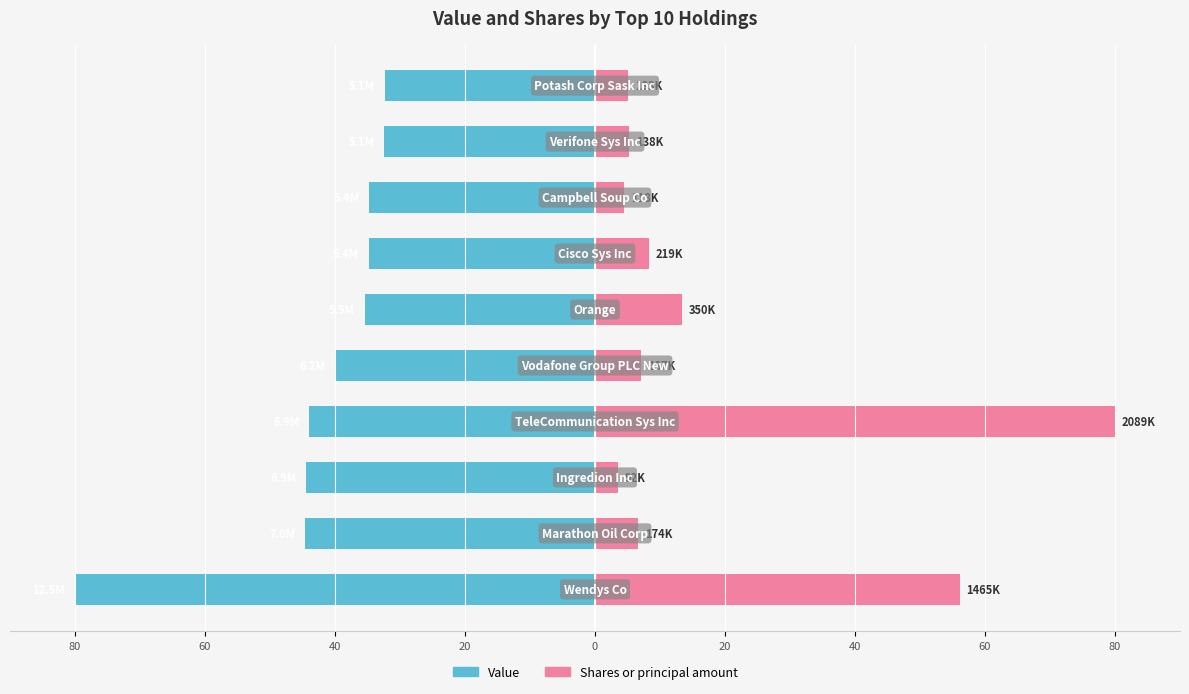

How many categories are shown in the chart?

10